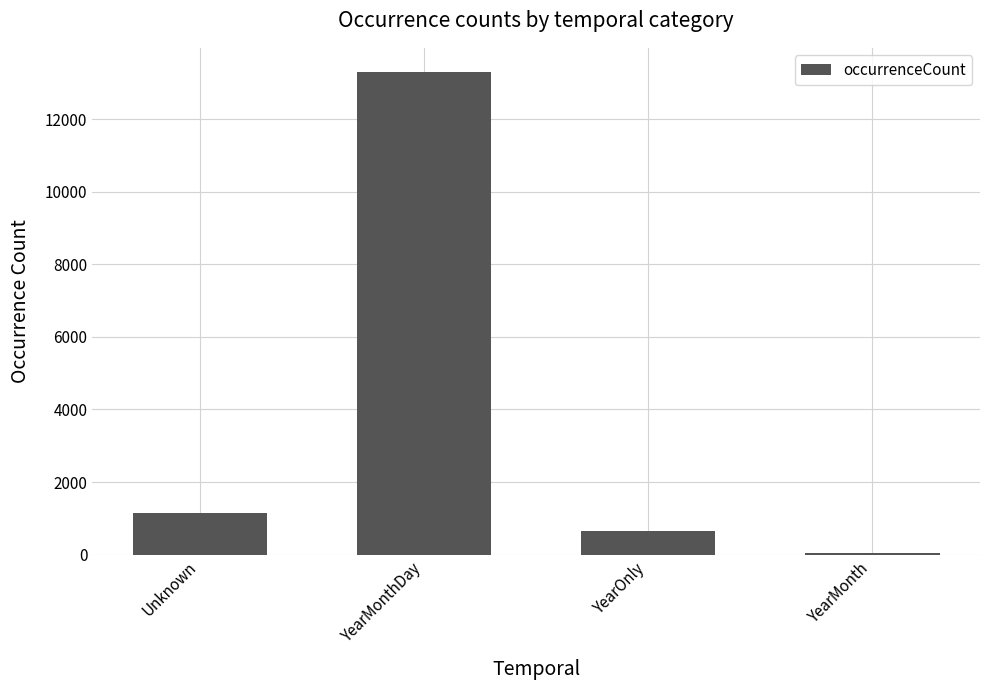

How many categories are shown in the chart?

4